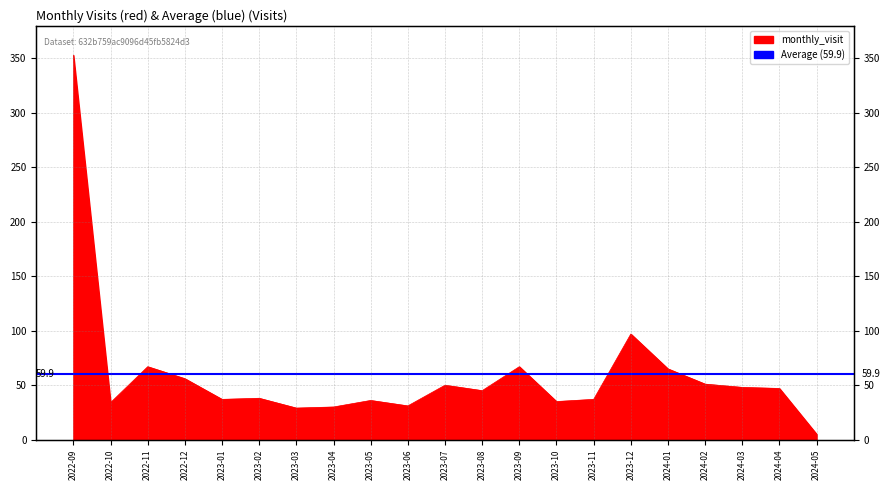

Which label corresponds to the smallest value in the chart?

2024-05